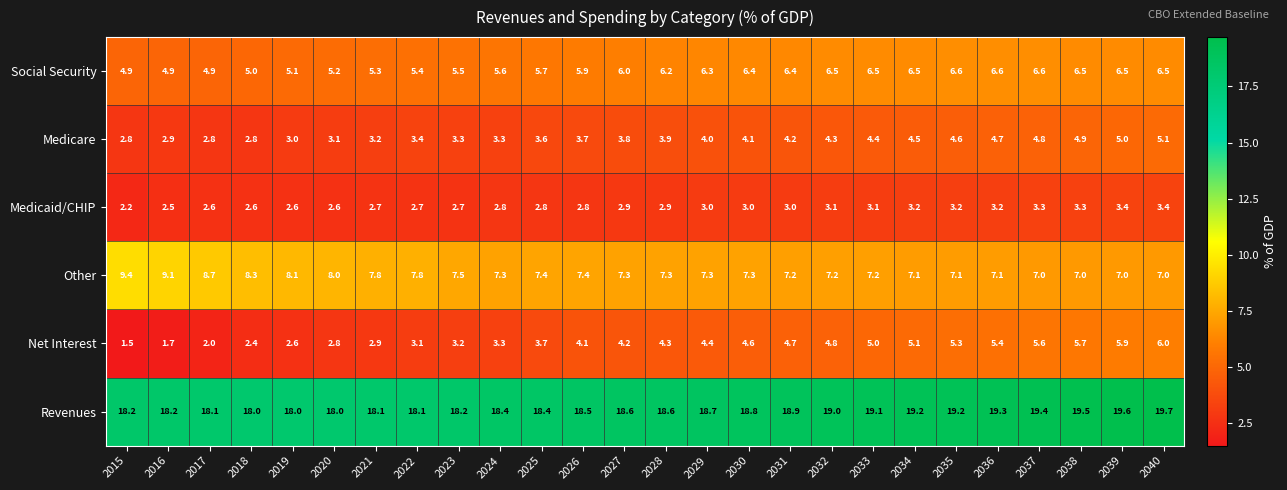

What is the sum of the Social Security values at 2037 and 2031?

13.0